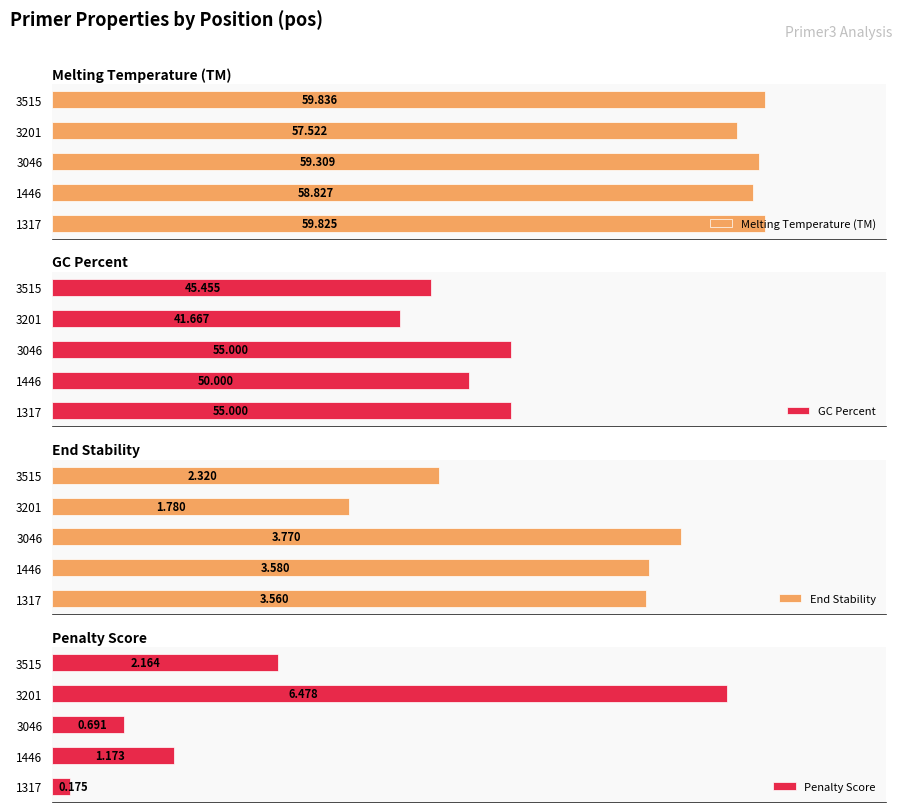

How many categories are shown in the chart?

5